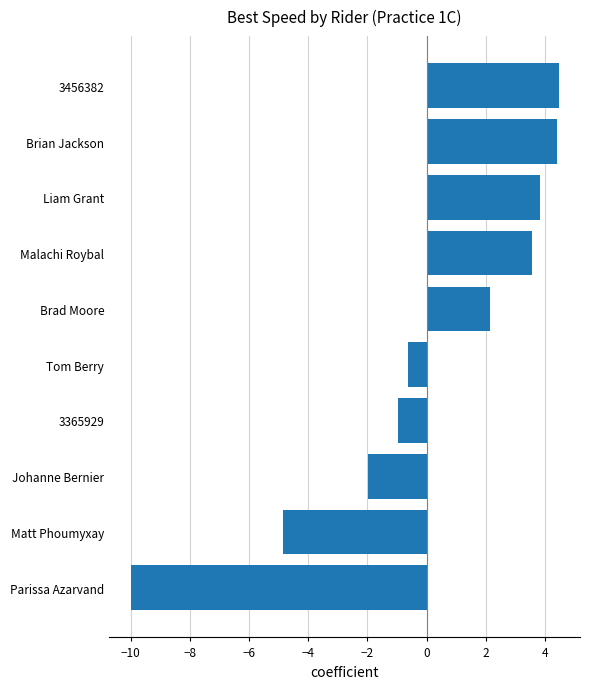

Which has a higher value, Liam Grant or 3365929?

Liam Grant